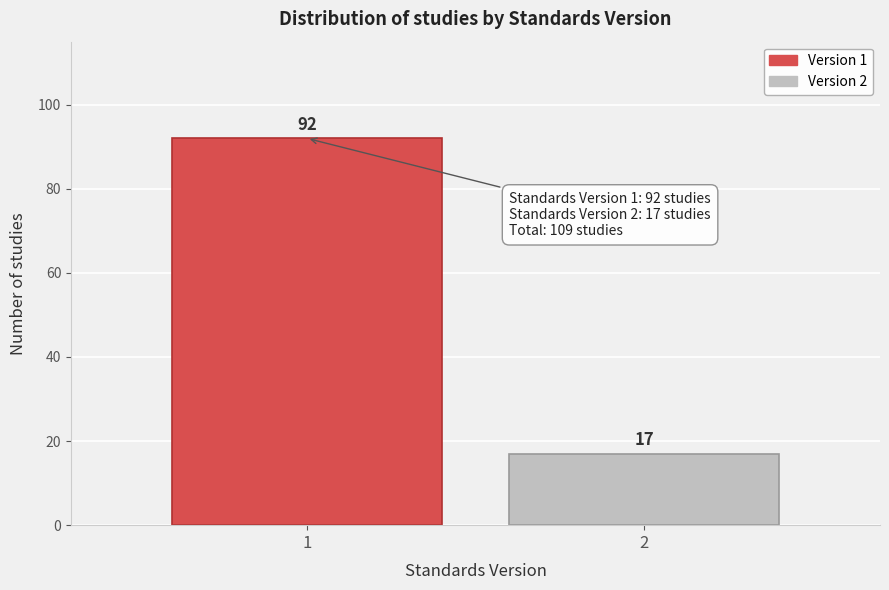

Reading left to right, what are all the values shown in this chart?

92	17